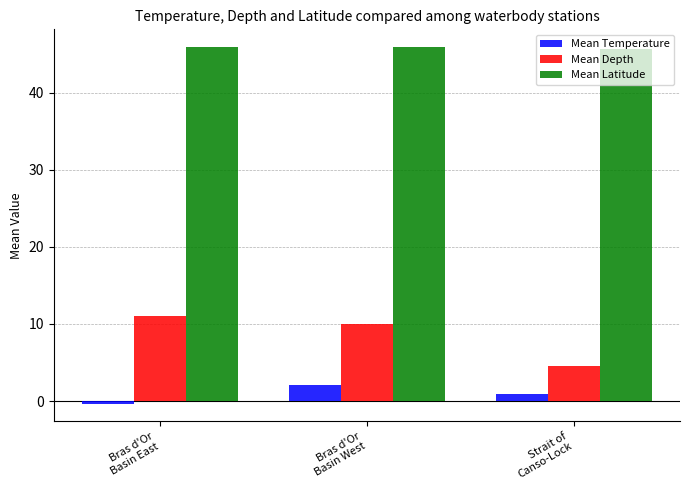

What is the difference between the maximum and minimum values in the Mean Depth series?

6.5